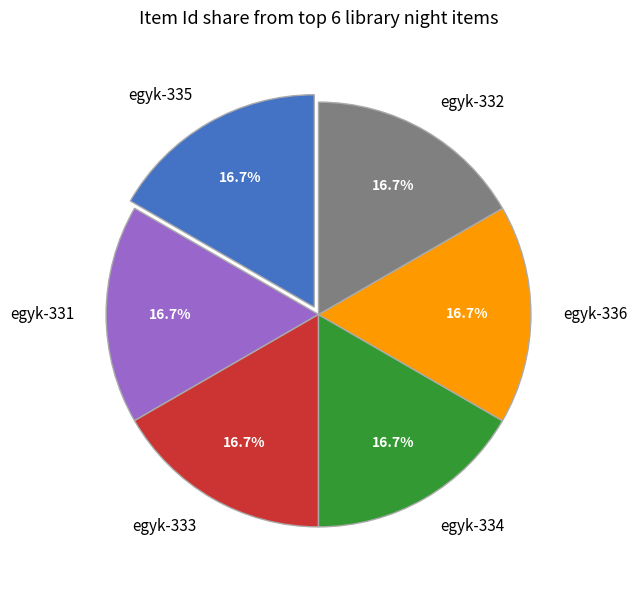

What percentage is NOT represented by egyk-335?

83.3%